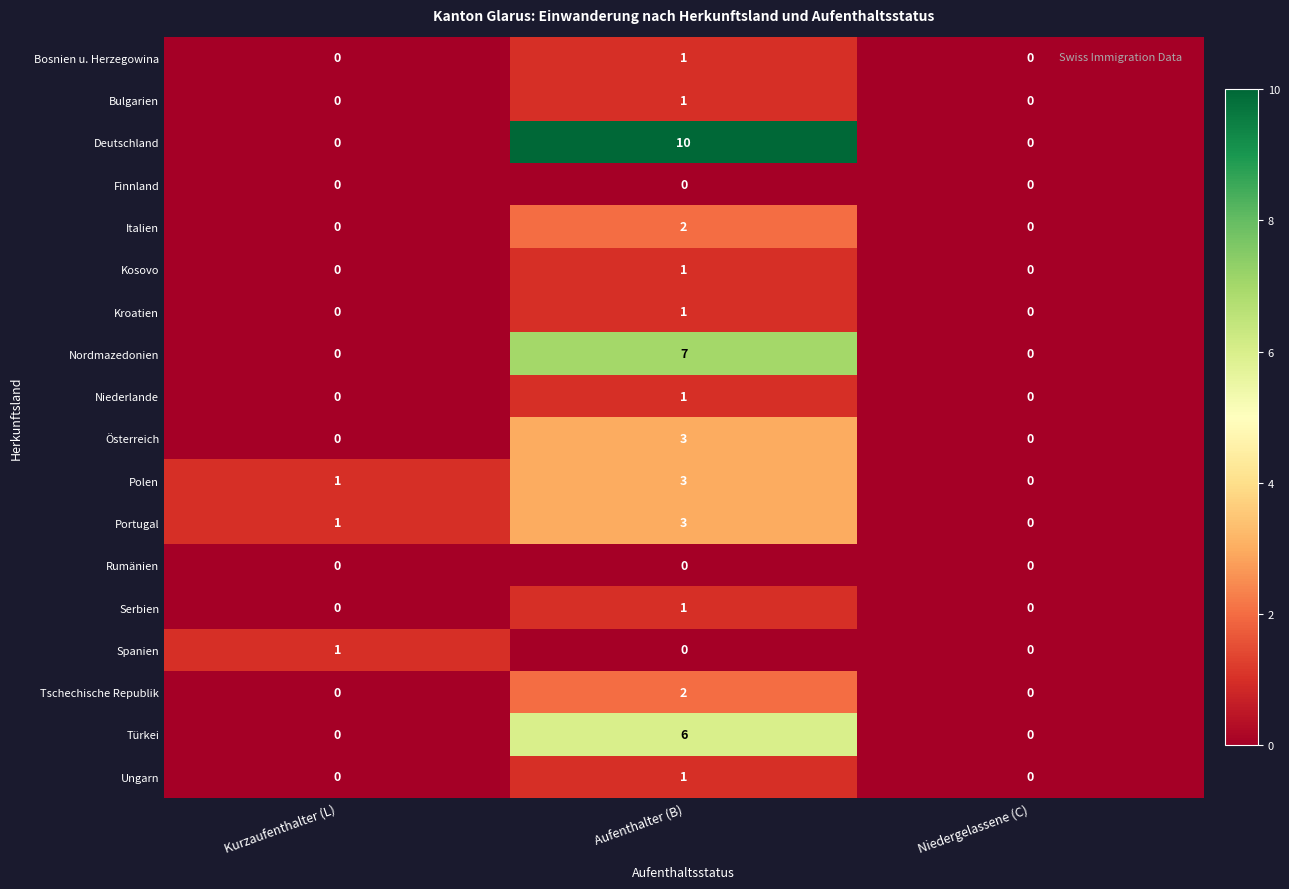

Rank the categories by Polen value from highest to lowest.

Aufenthalter (B), Kurzaufenthalter (L), Niedergelassene (C)